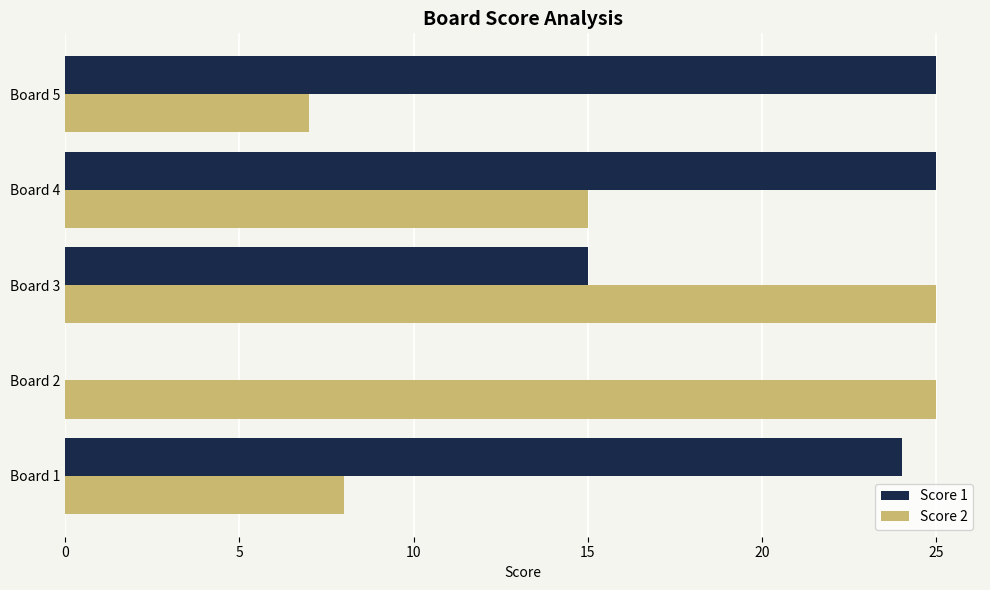

How many positive values does the Score 1 series have?

4